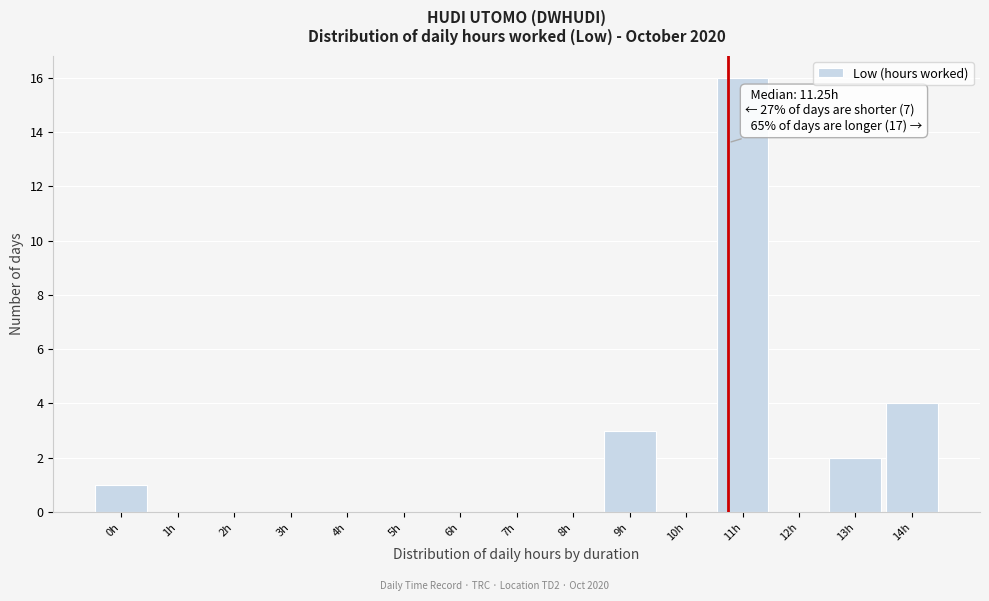

Reading left to right, extract all data points from this chart.

0h=1	1h=0	2h=0	3h=0	4h=0	5h=0	6h=0	7h=0	8h=0	9h=3	10h=0	11h=16	12h=0	13h=2	14h=4